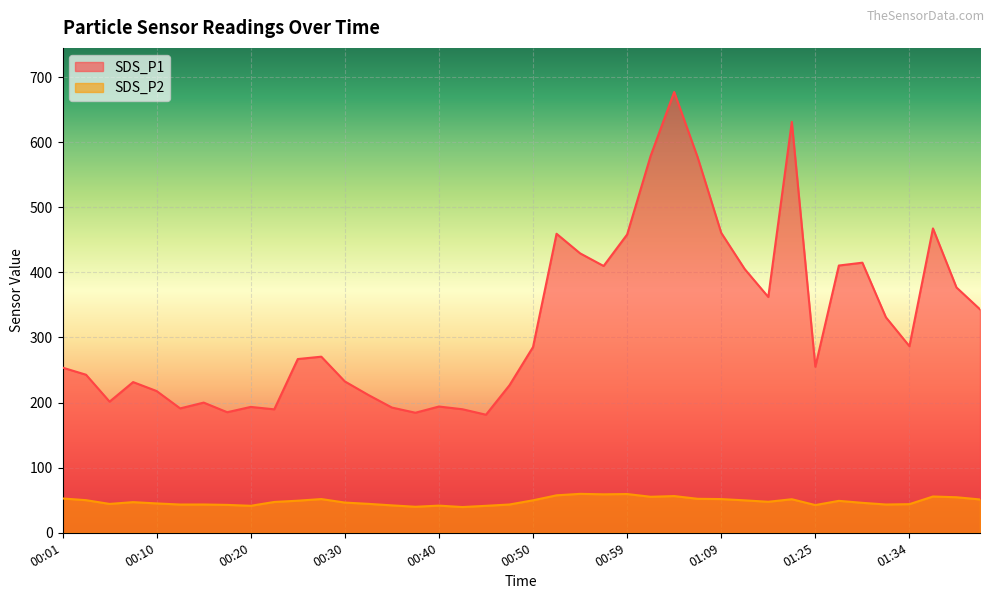

What is the value of the SDS_P1 point at the 39th from the left?

376.9